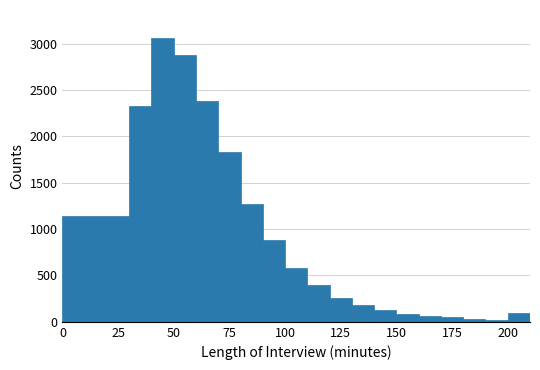

Around what value on the x-axis is the tallest bar? Give the approximate position of its centre, as read against the axis.

45